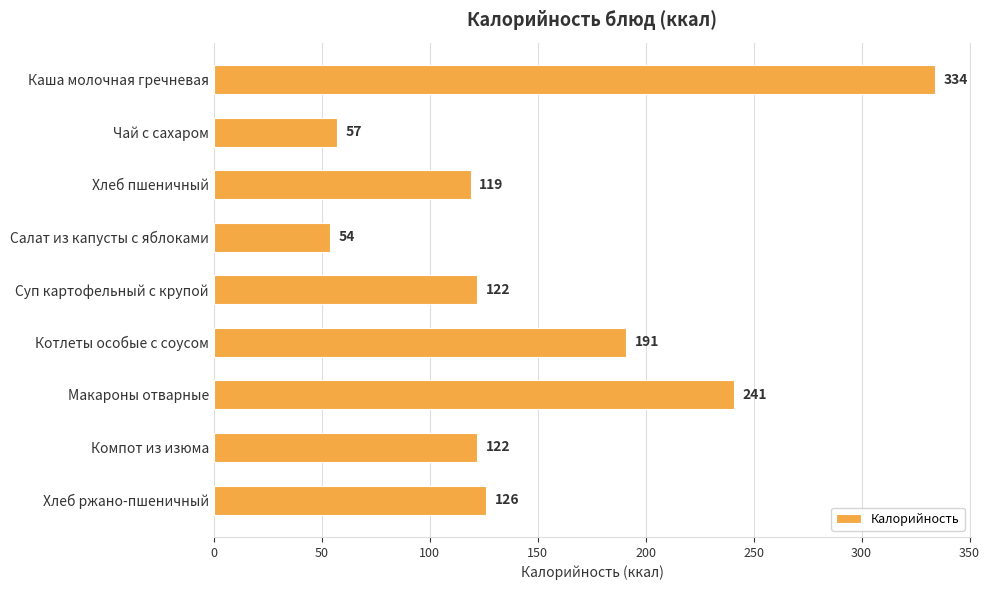

How many series are shown in this chart?

1